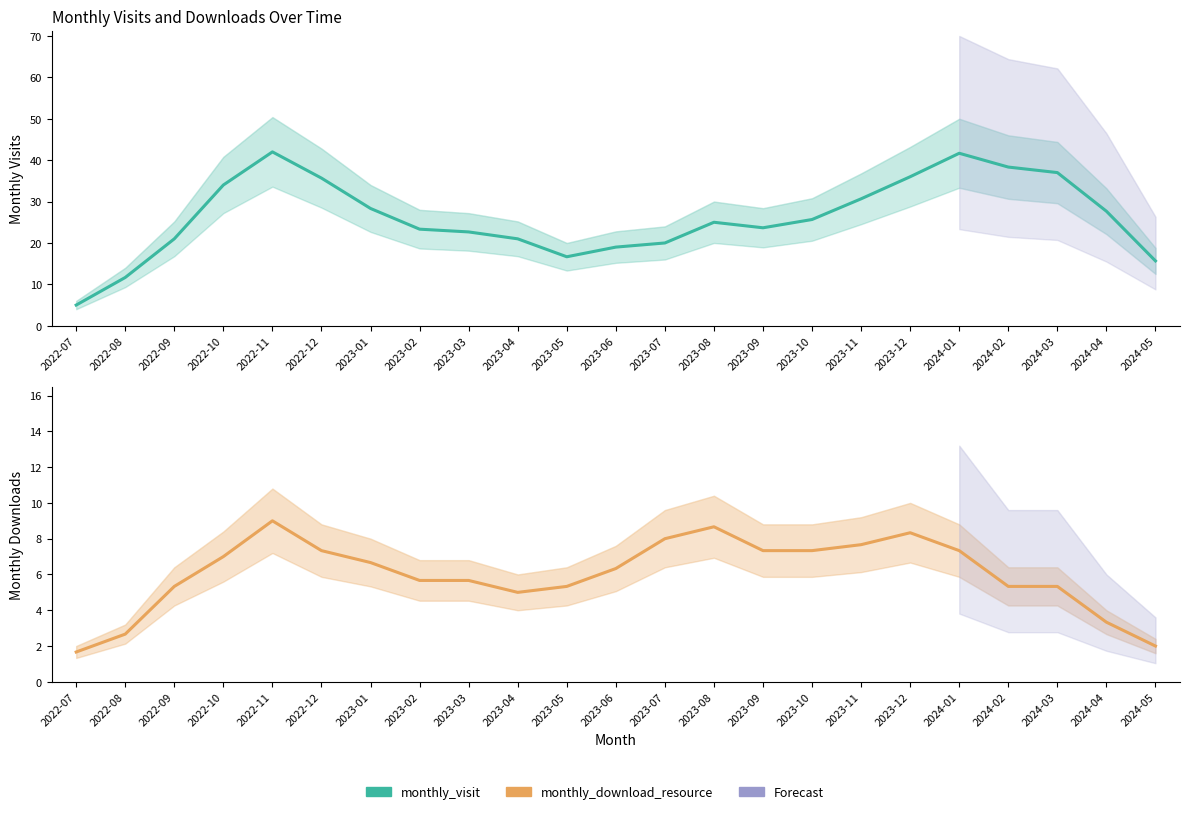

What is the value of the monthly_download_resource point at the 11th from the left?

5.3